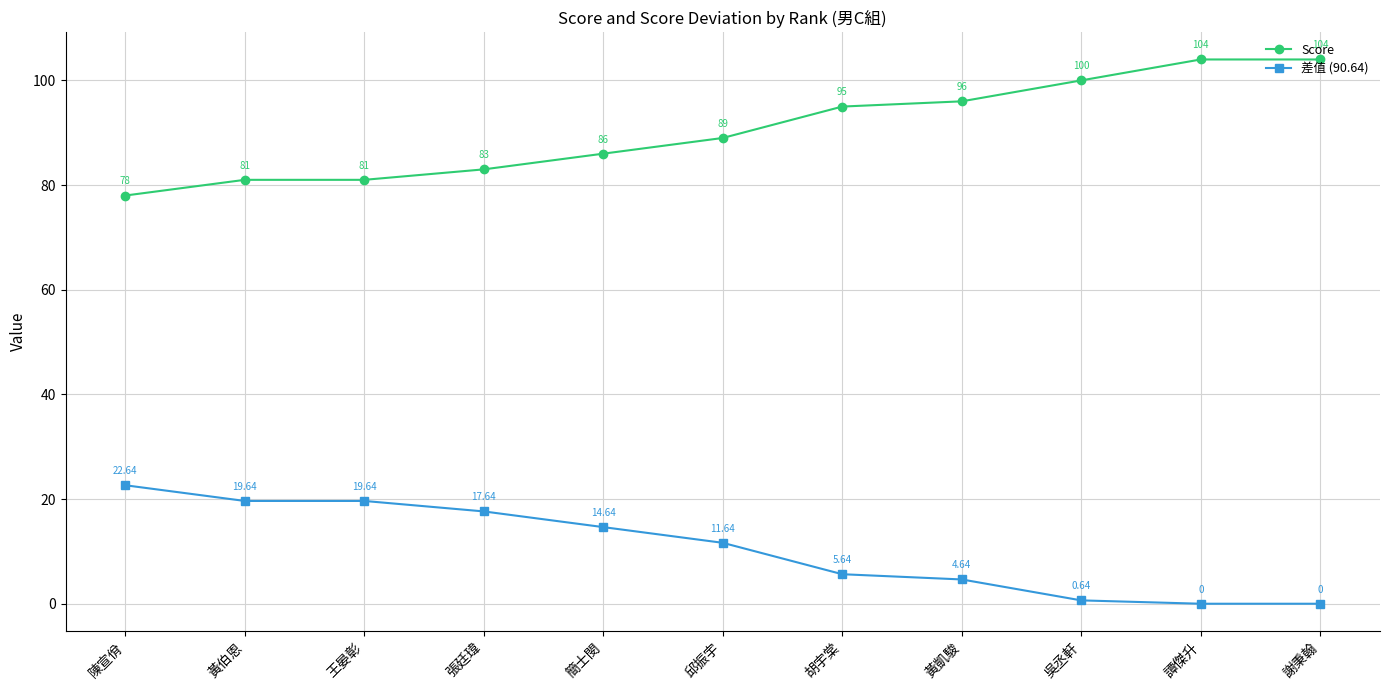

How many data points does each series have?

11